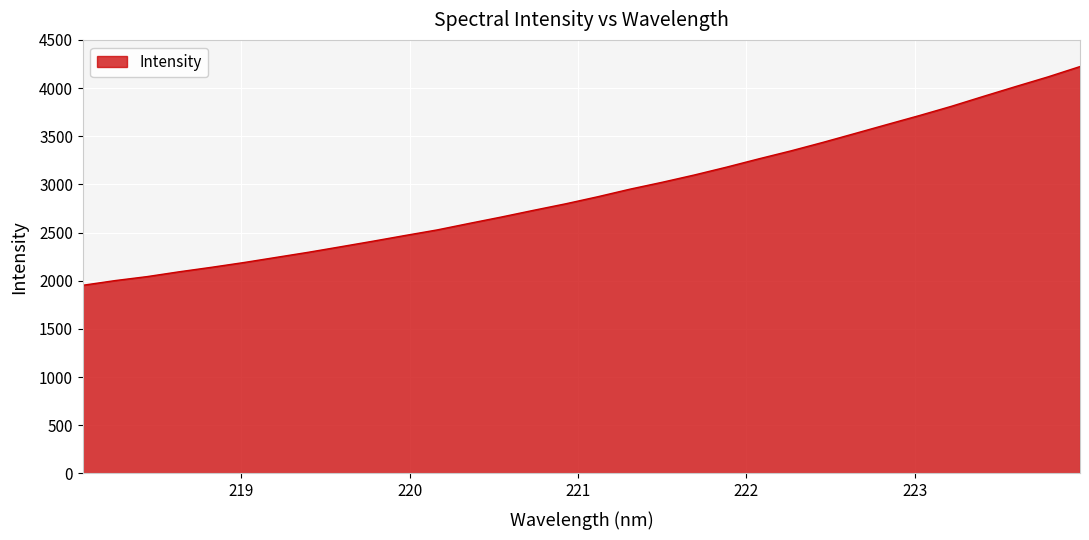

What is the smallest value displayed?

1953.4